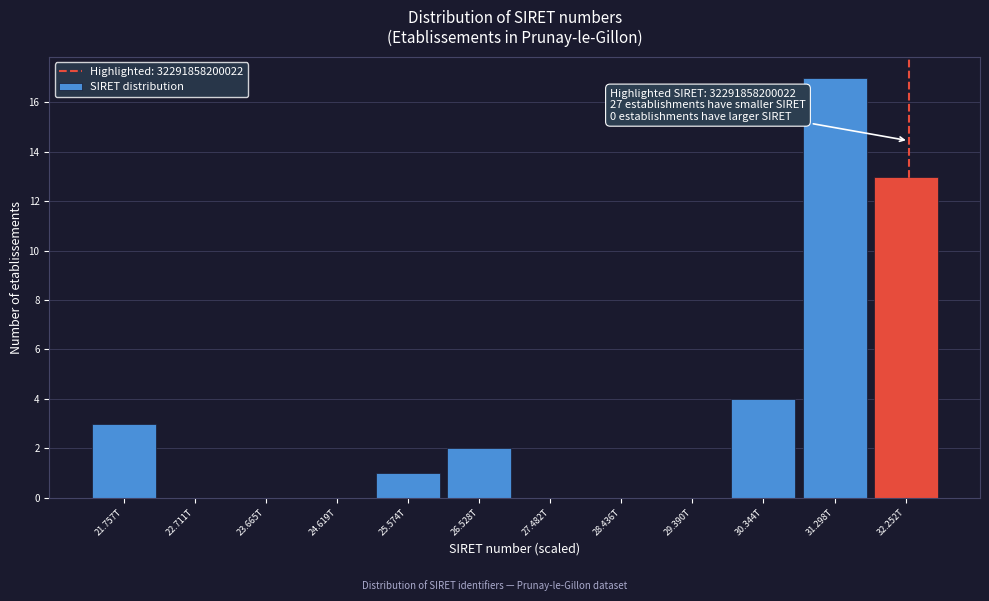

The value at 29.390T is 0. True or false?

True